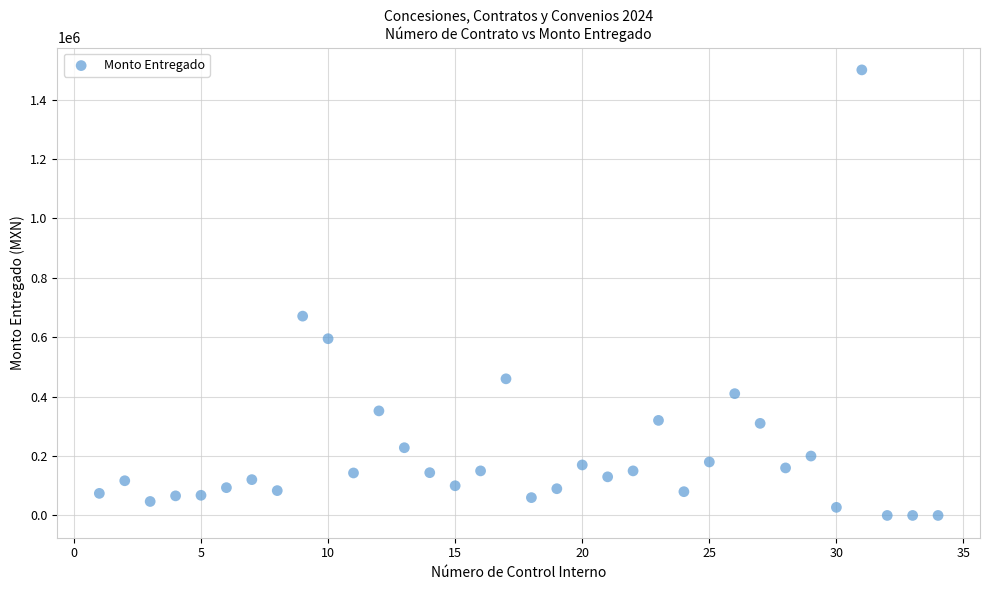

What Y value in the scatter plot is closest to 750000?

671000